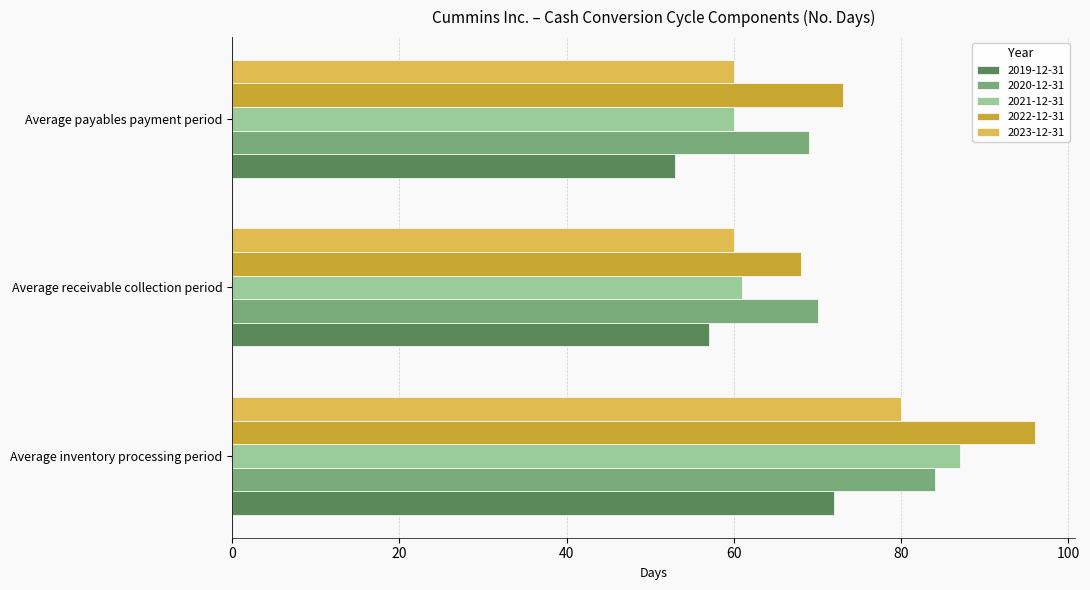

Which series has the largest total across all categories?

2022-12-31